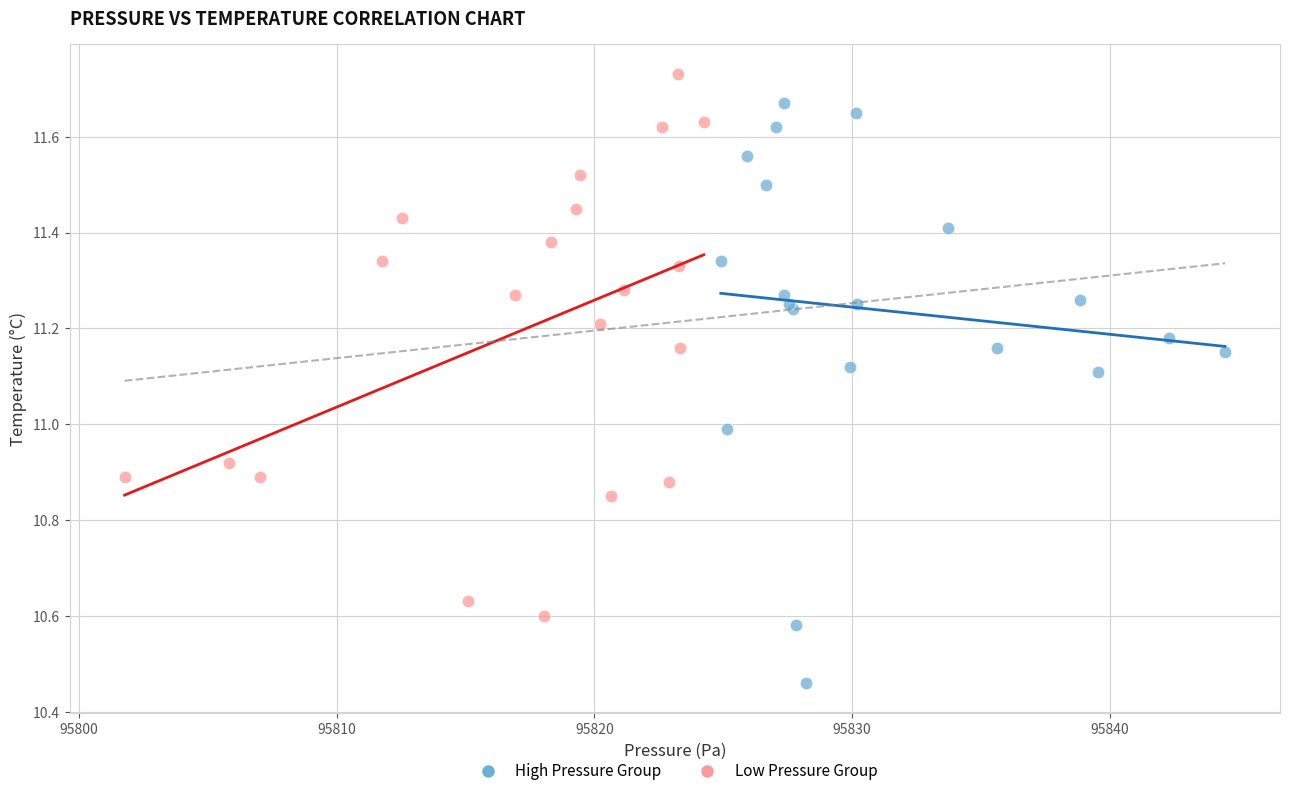

Which series has the widest spread of Y values?

High Pressure Group